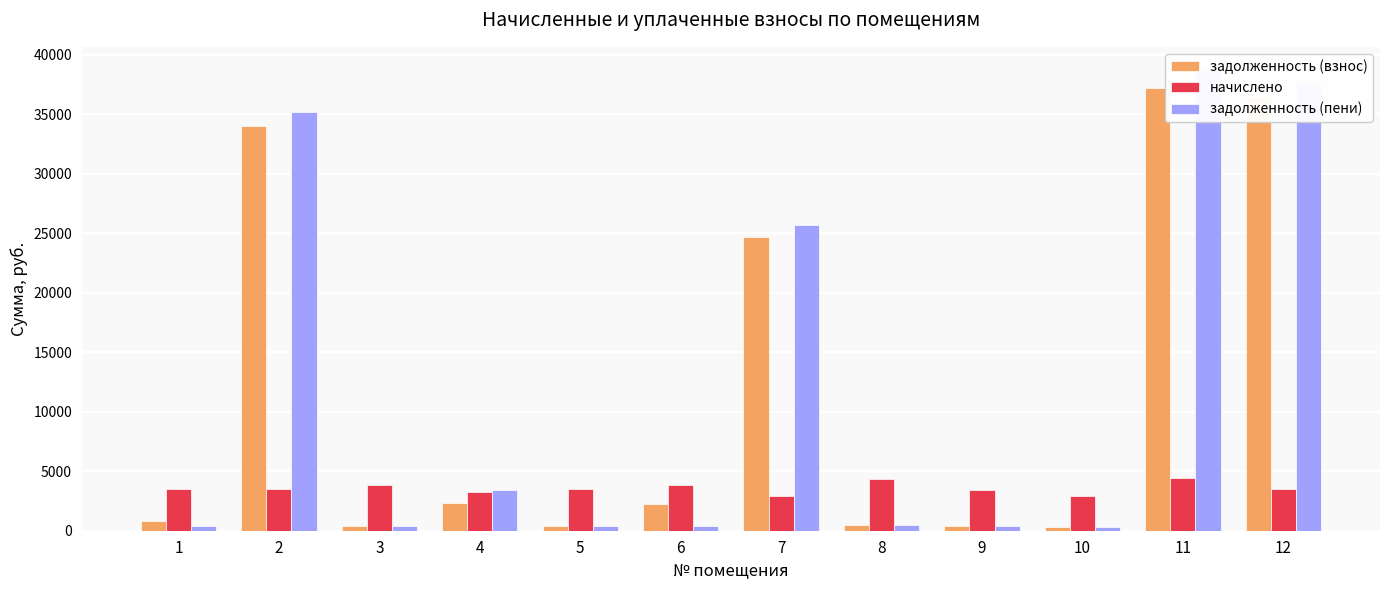

Which category has the highest value across all series?

11